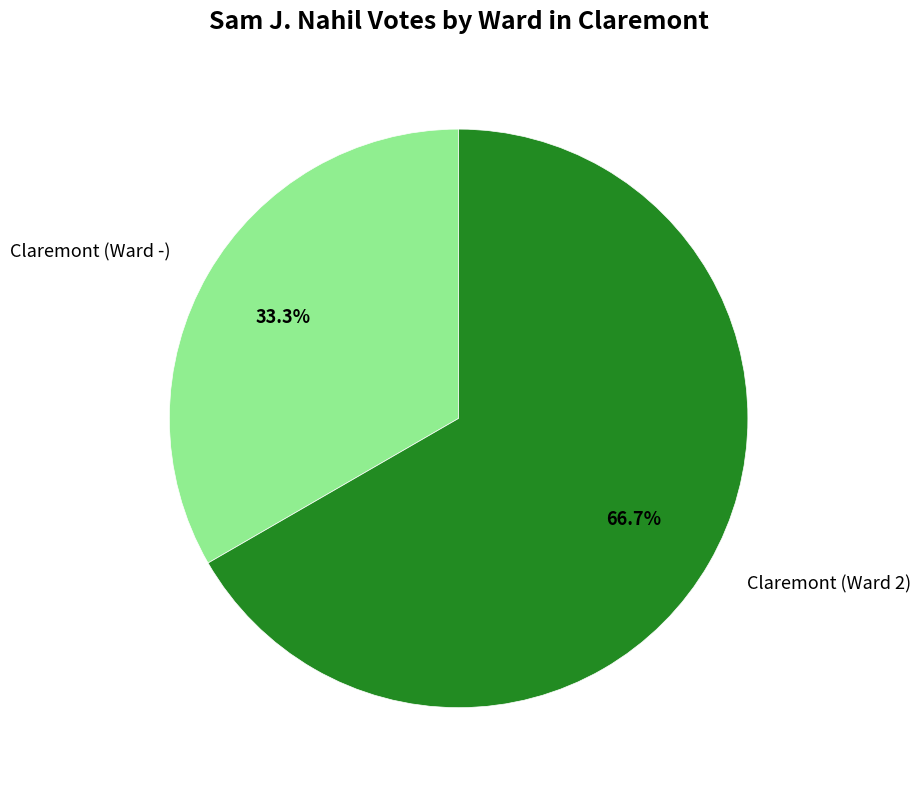

What is the smallest slice in the pie chart?

Claremont (Ward -)